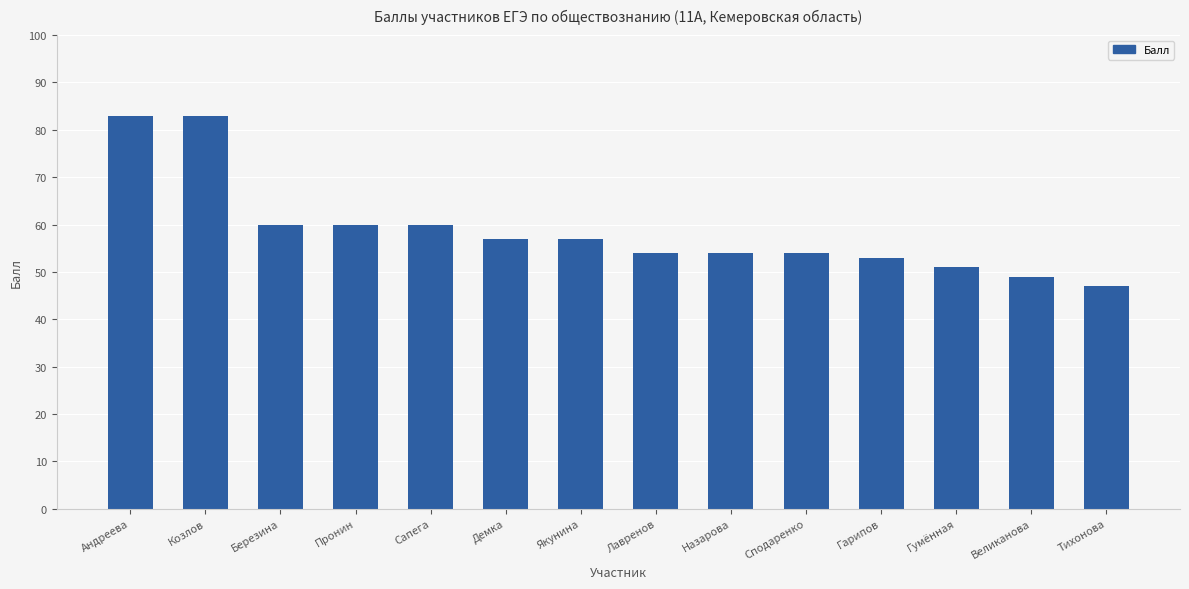

What is the change in value from Назарова to Тихонова?

-7